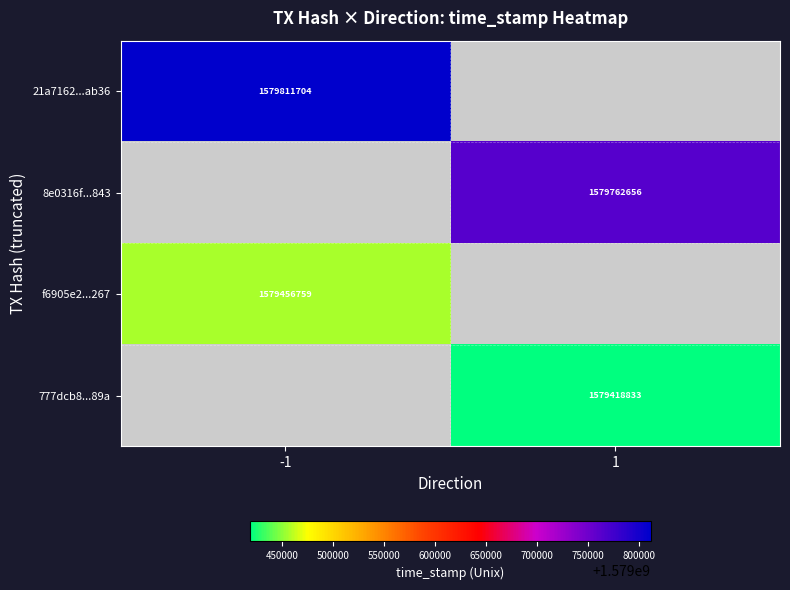

What is the smallest value displayed?

1579418833.0